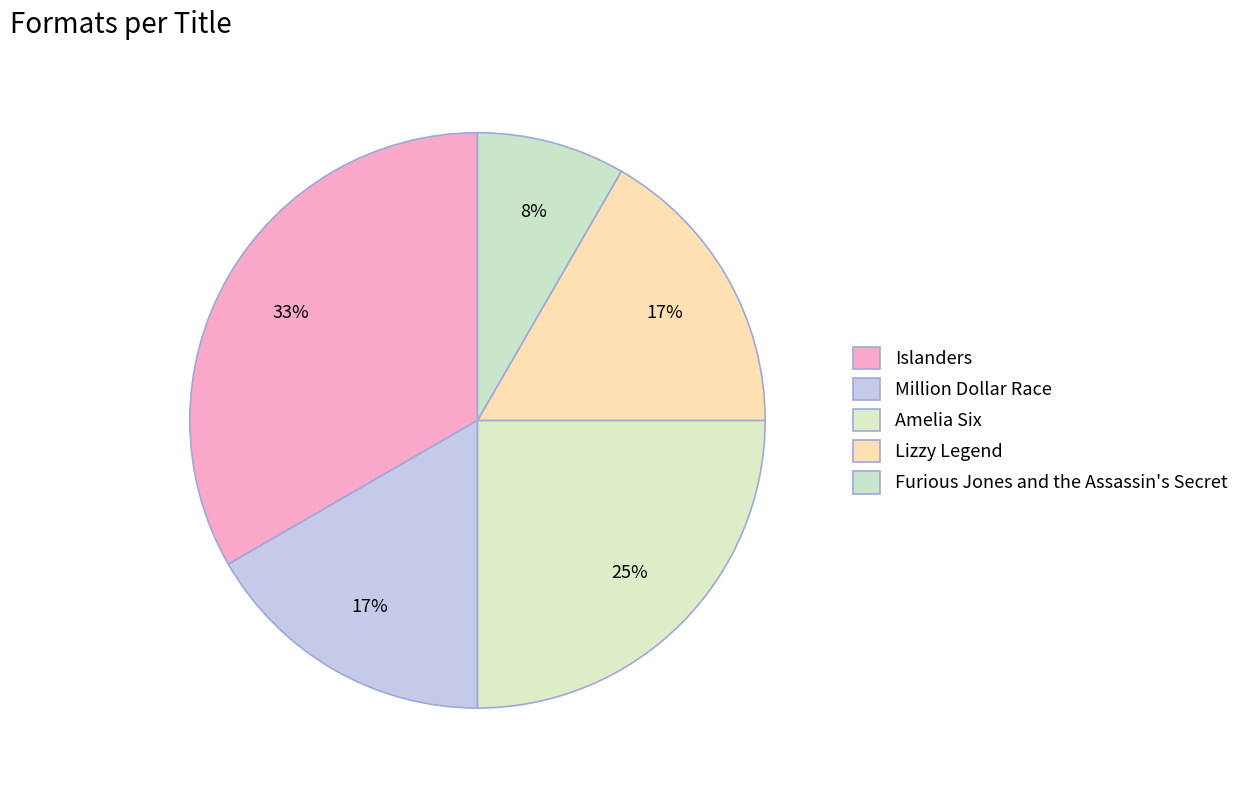

How many segments does this pie chart have?

5